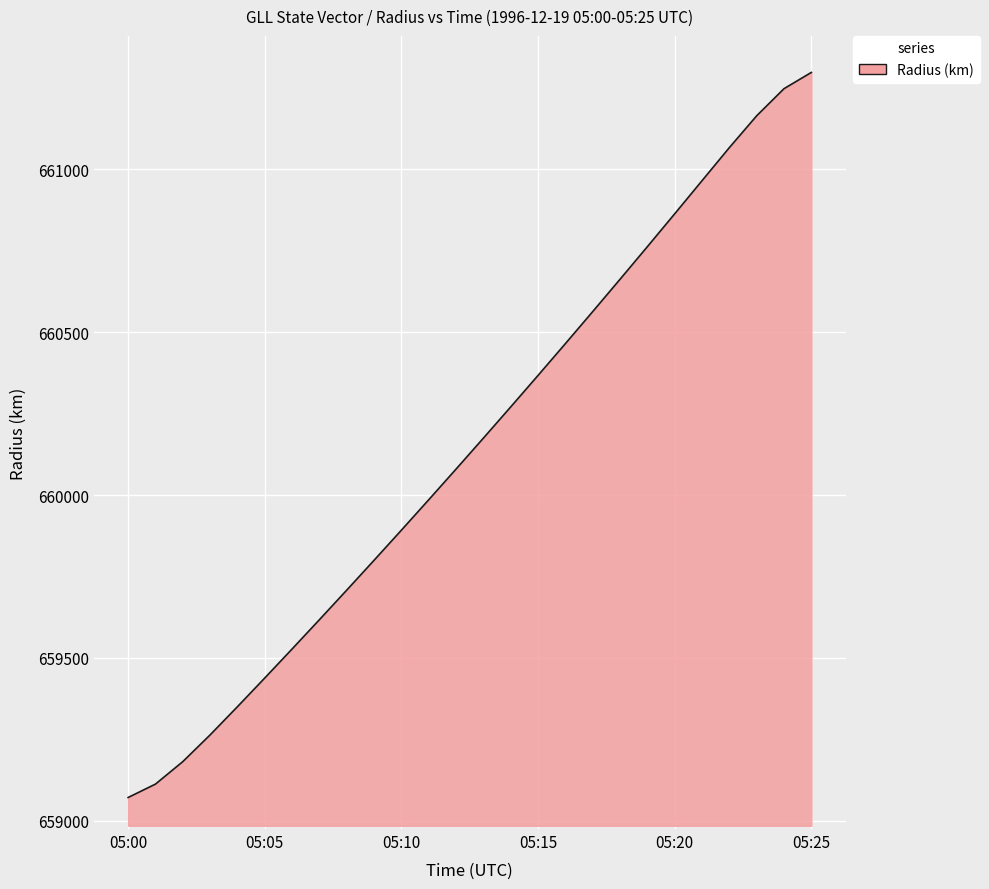

What is the sum of all values?

17163896.4